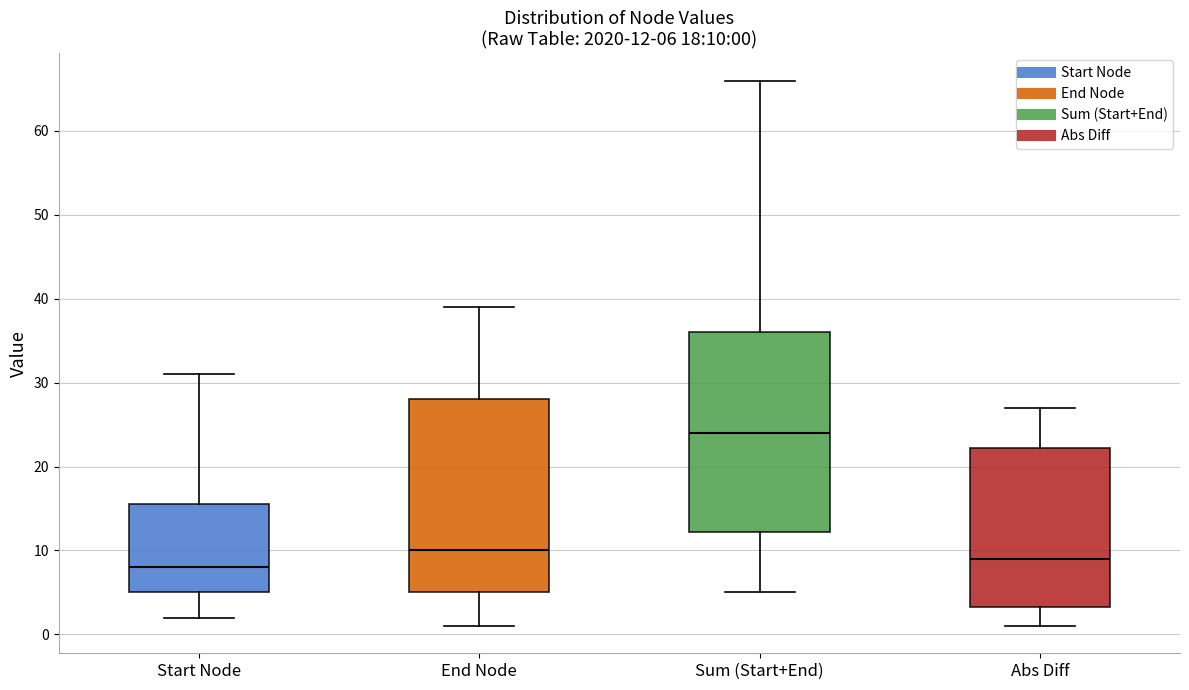

Which box's median line is the lowest?

Start Node